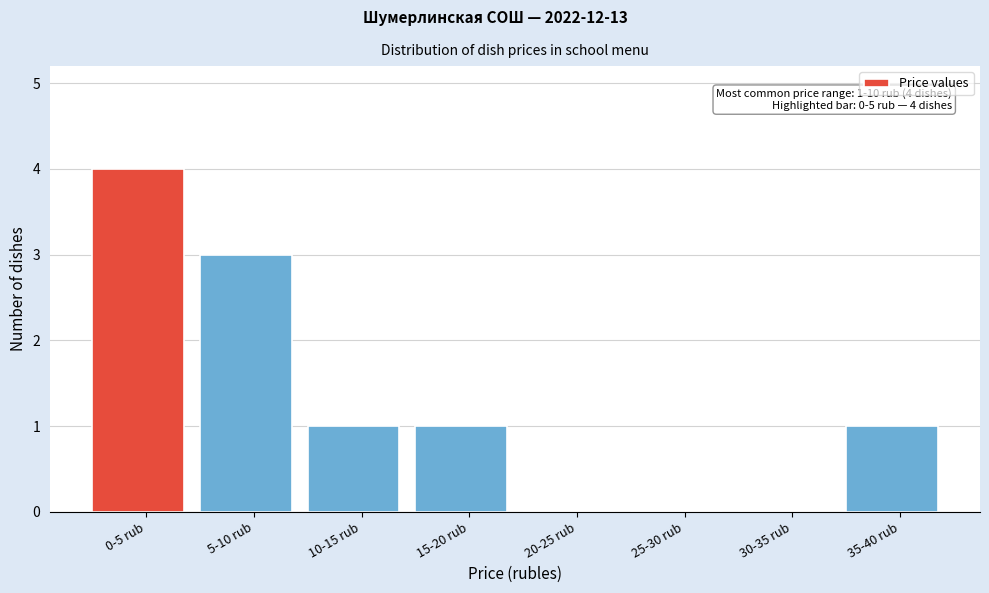

Reading right to left, what are all the values shown in this chart?

35-40 rub=1	30-35 rub=0	25-30 rub=0	20-25 rub=0	15-20 rub=1	10-15 rub=1	5-10 rub=3	0-5 rub=4